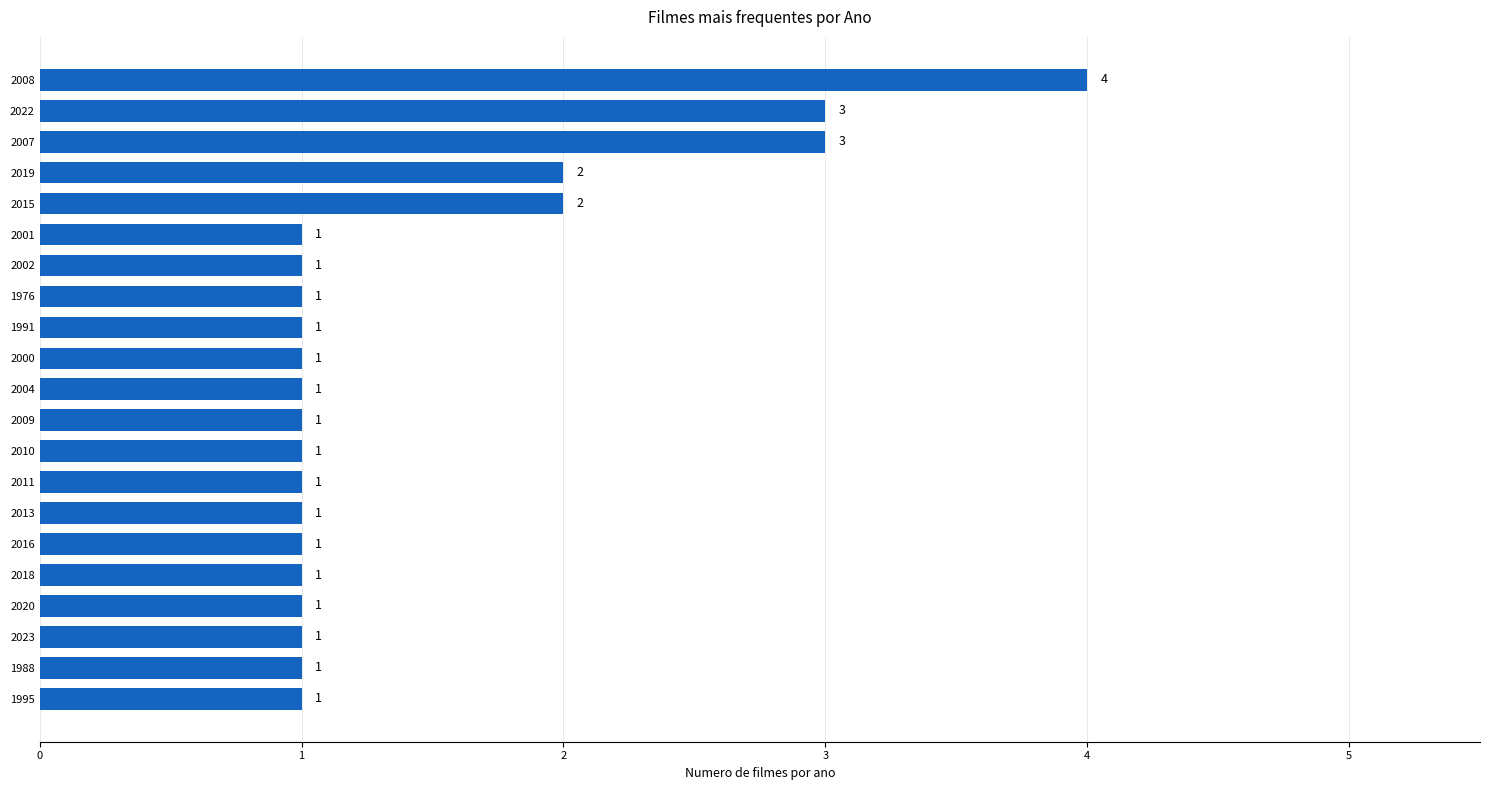

What is the maximum value shown in the chart?

4